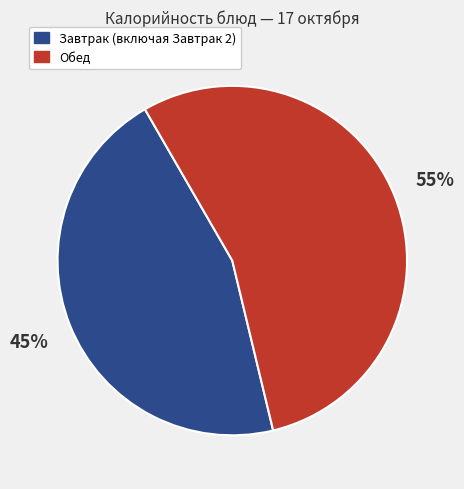

To the nearest percent, what is the average slice percentage?

50%